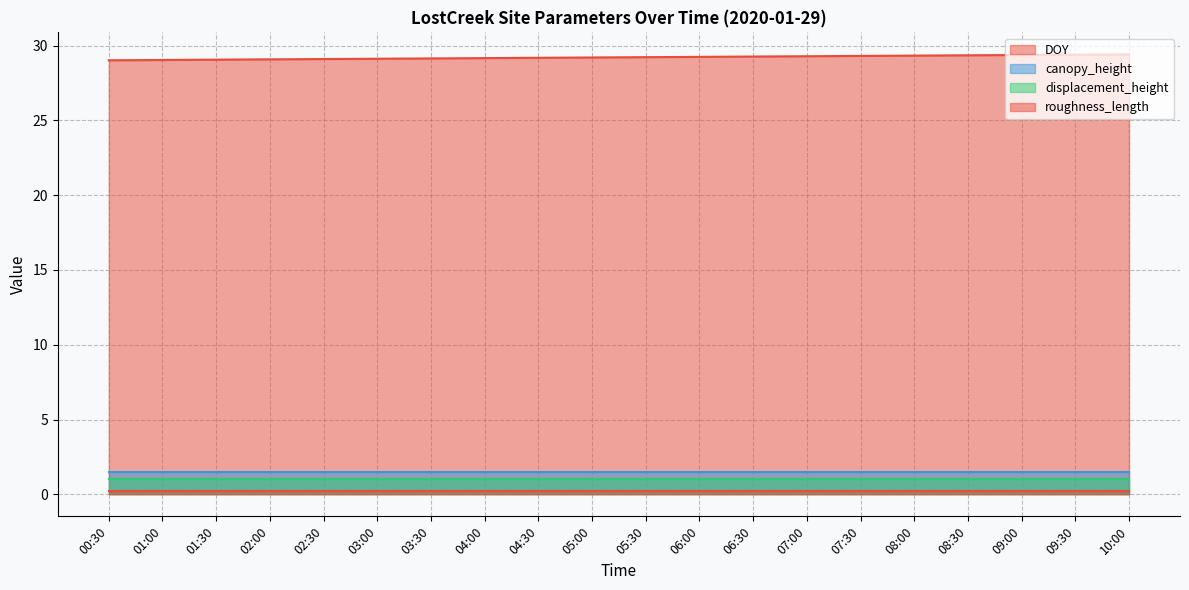

How many data points does each series have?

20